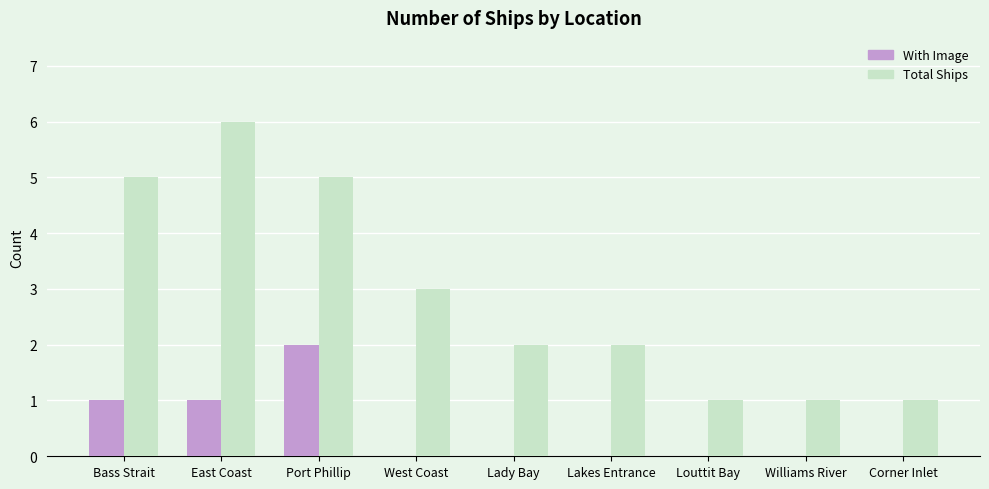

What is the sum of the With Image values at Lady Bay and Bass Strait?

1